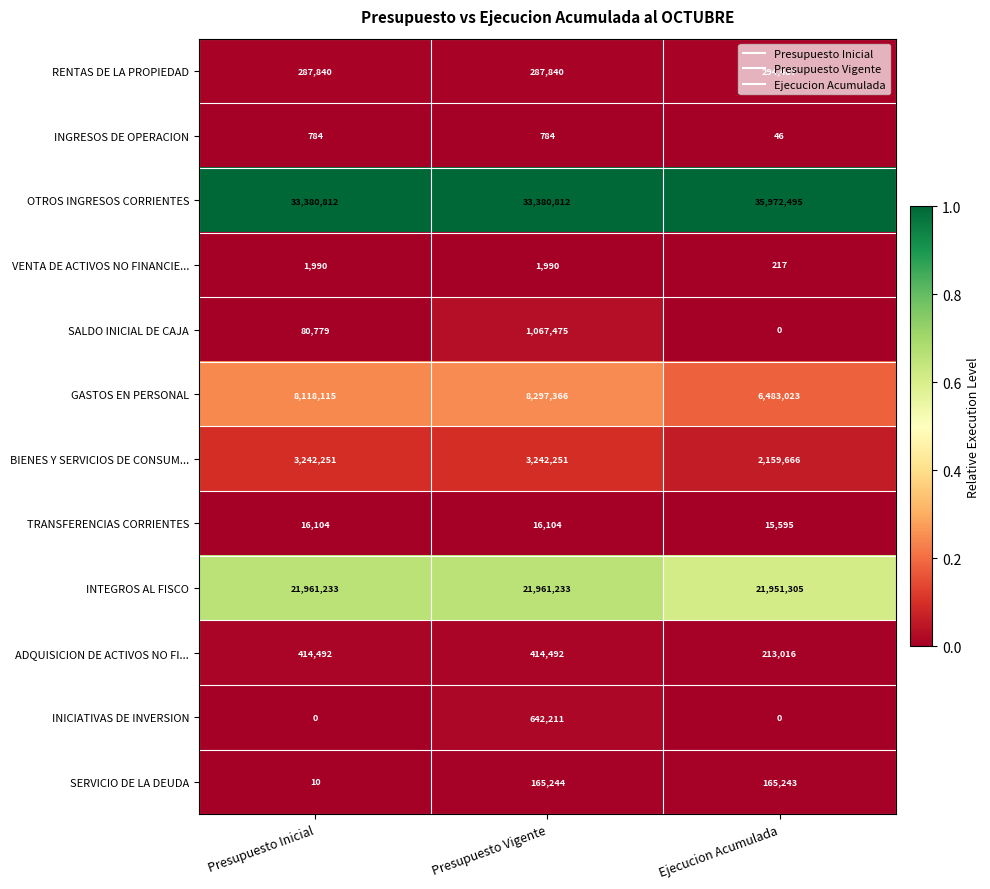

Which series has the widest spread of values?

OTROS INGRESOS CORRIENTES